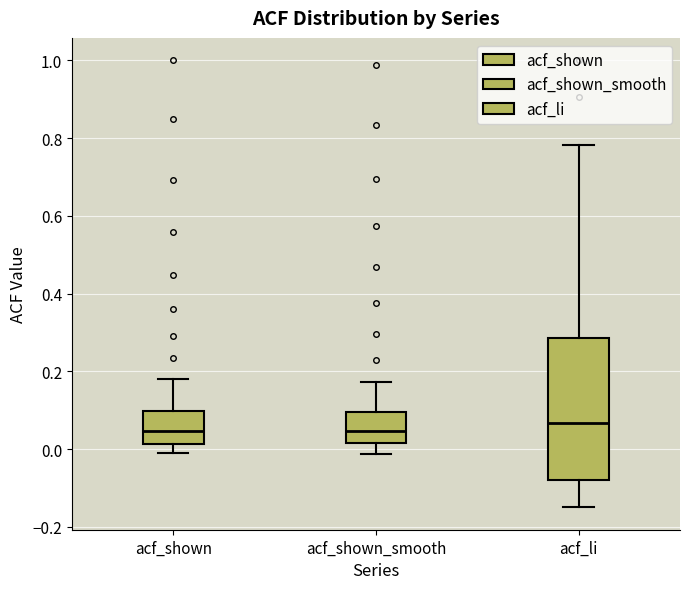

Reading left to right, read every box against the y-axis: the position of its median line, the range the box covers, and the ends of its whiskers. The values are not printed on the chart, so give them approximately, as read against the axis.

acf_shown: median 0.04, box 0.02 to 0.10, whiskers 0.00 to 0.18
acf_shown_smooth: median 0.04, box 0.02 to 0.10, whiskers -0.02 to 0.18
acf_li: median 0.06, box -0.08 to 0.28, whiskers -0.14 to 0.78